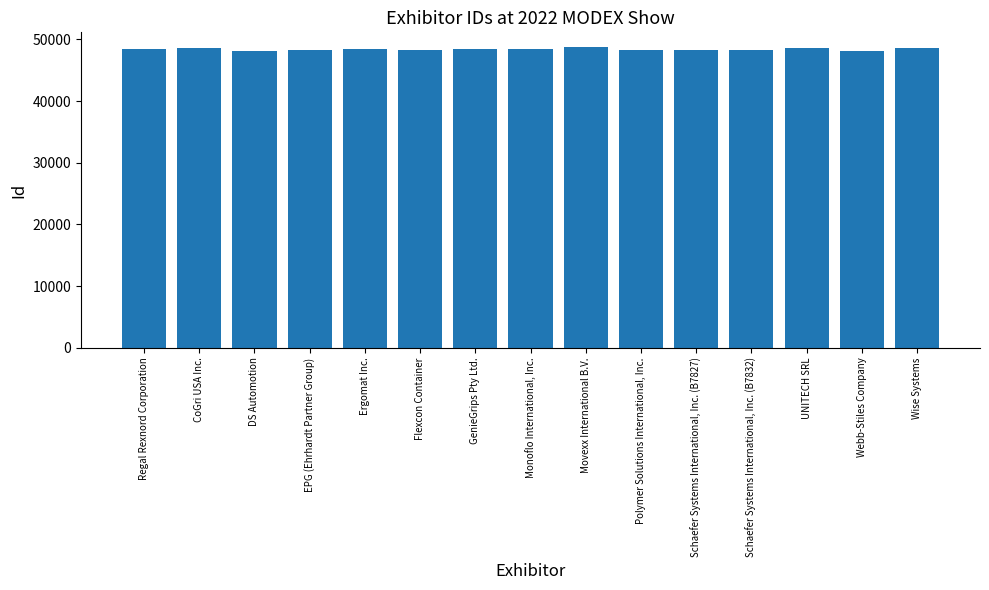

How many series are shown in this chart?

1